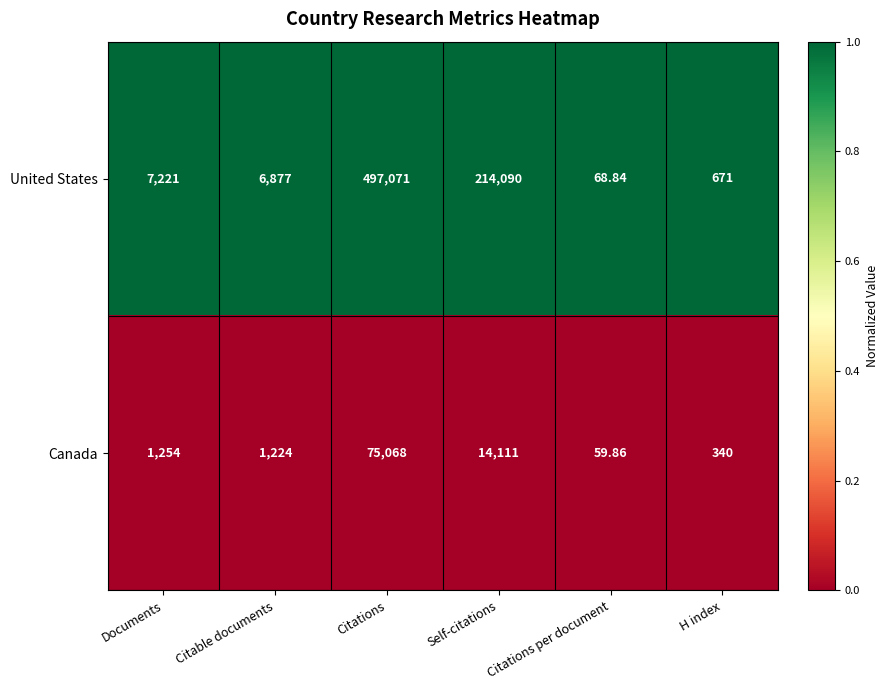

Which series has the largest total across all categories?

United States